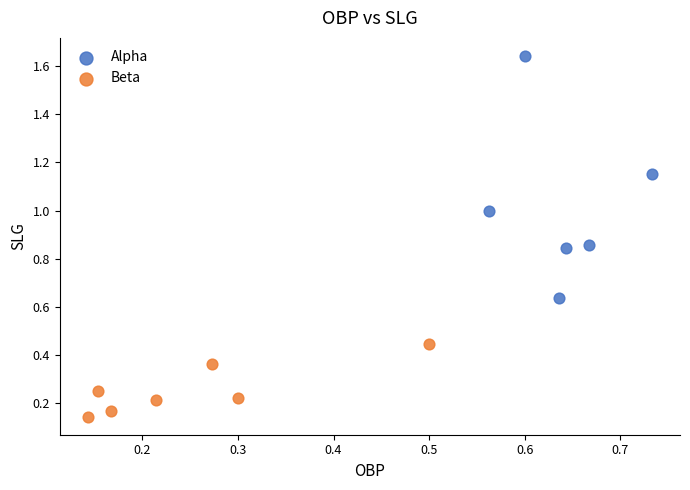

Which series has the largest Y range (max minus min)?

Alpha